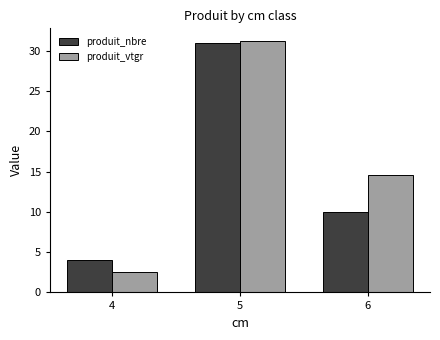

How many series are shown in this chart?

2